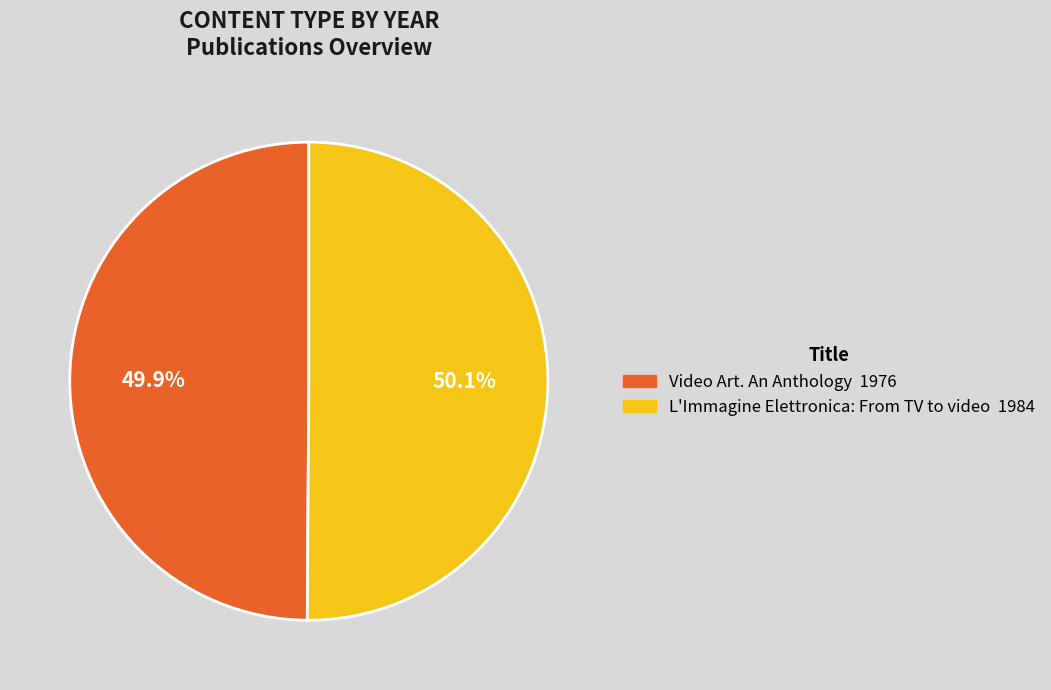

Is there a majority slice in this chart?

Yes